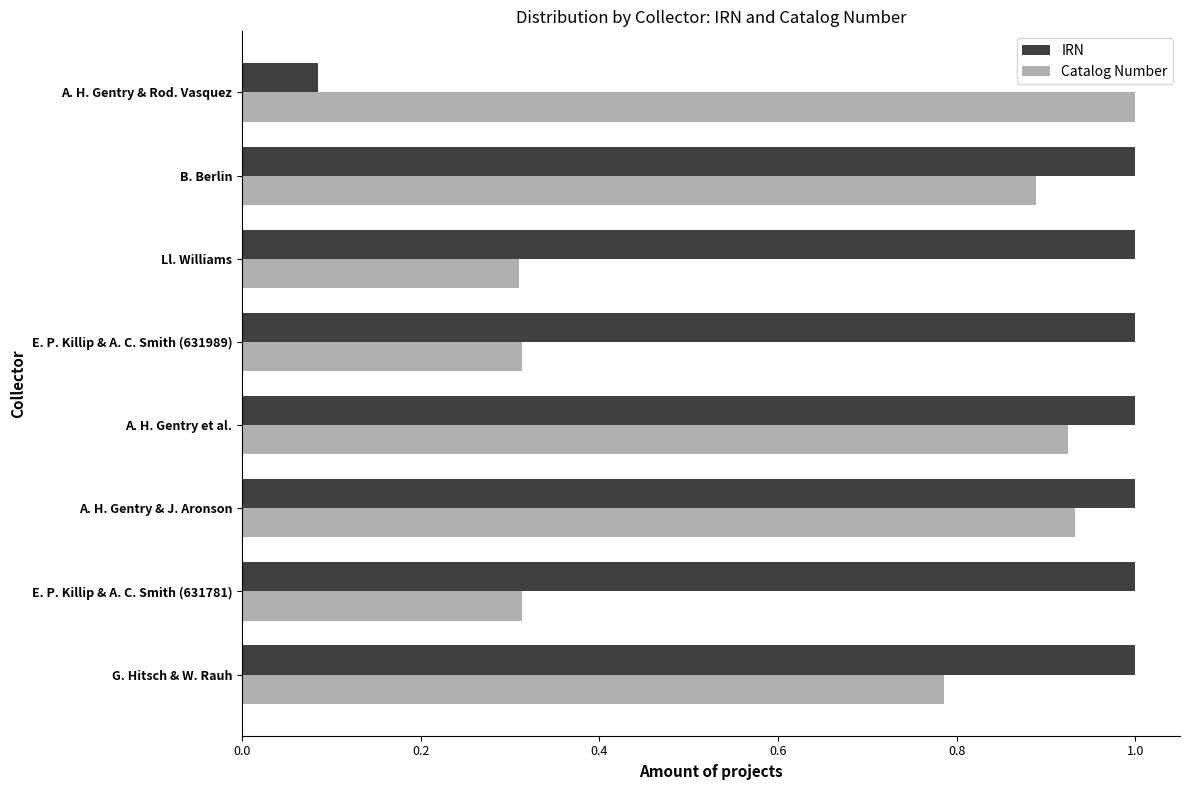

Is the value of IRN at B. Berlin greater than the value of Catalog Number at A. H. Gentry et al.?

Yes